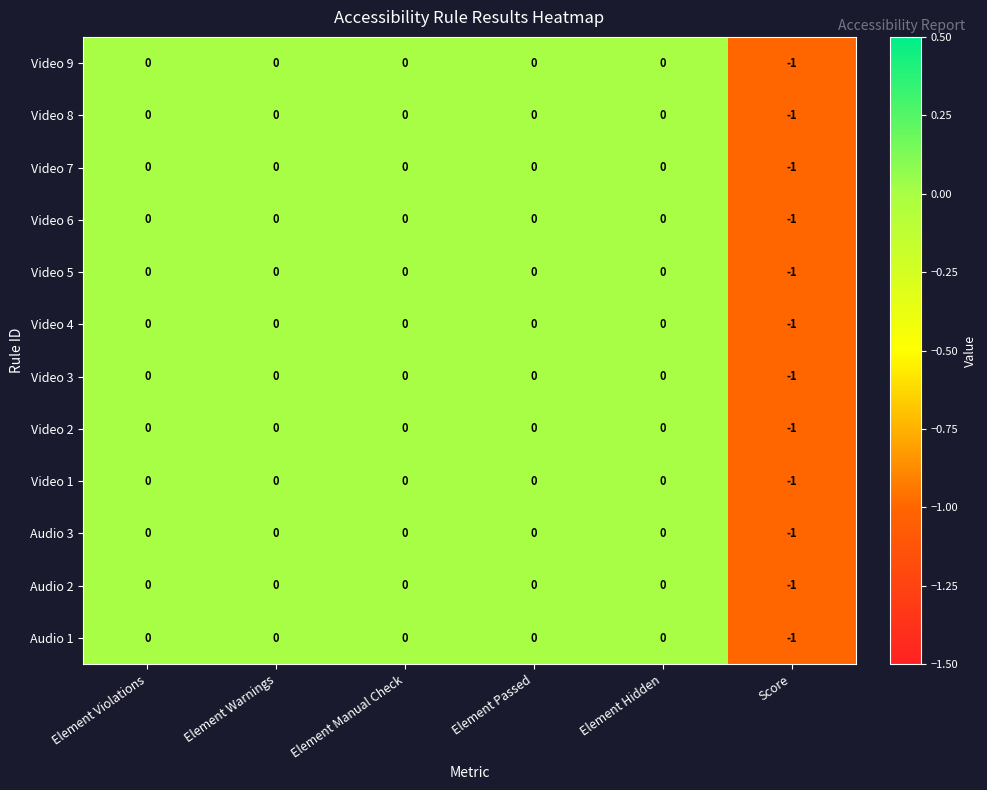

The Video 8 series shows 1 at Element Warnings. True or false?

False